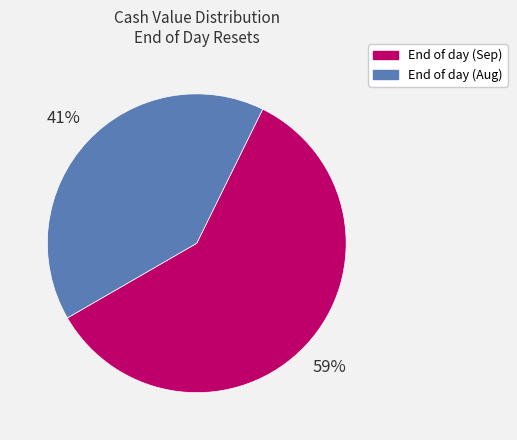

Is there a majority slice in this chart?

Yes